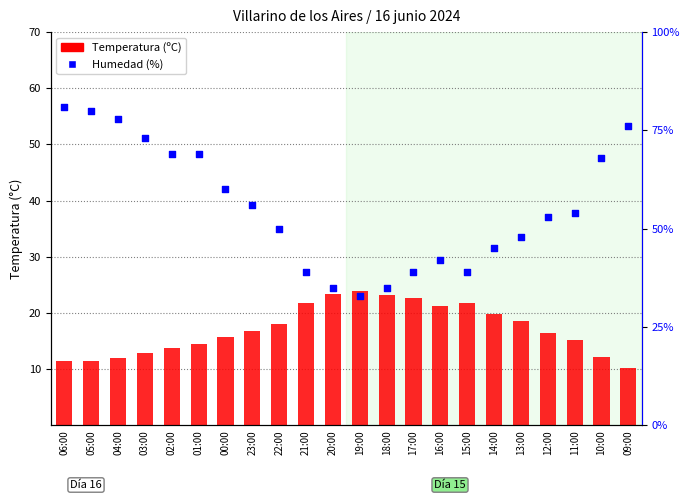

At how many categories does at least one series exceed 54?

10